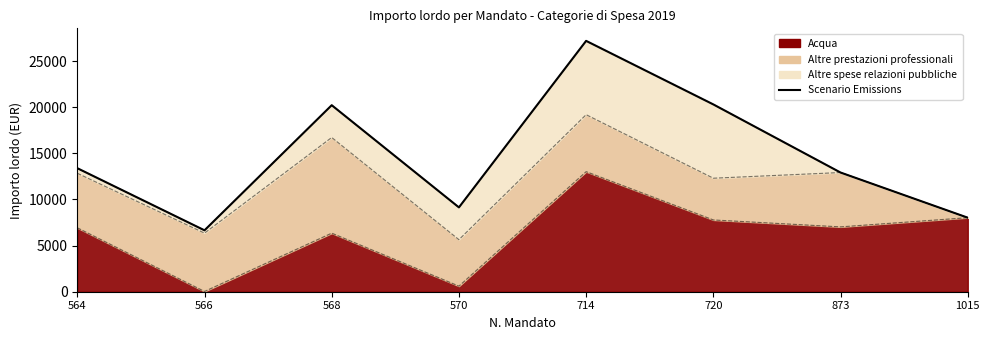

Which has a higher value, 720 or 564?

720